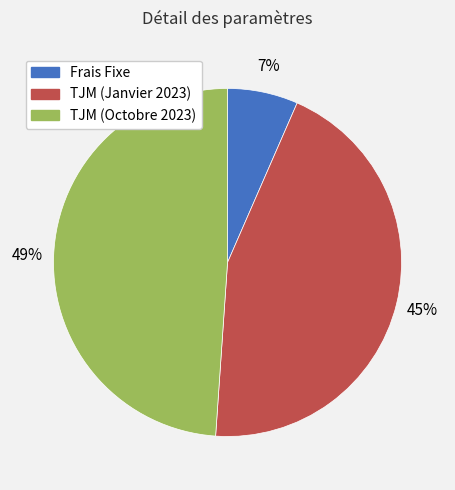

What is the ratio of the value at TJM (Janvier 2023) to the value at TJM (Octobre 2023)?

0.9